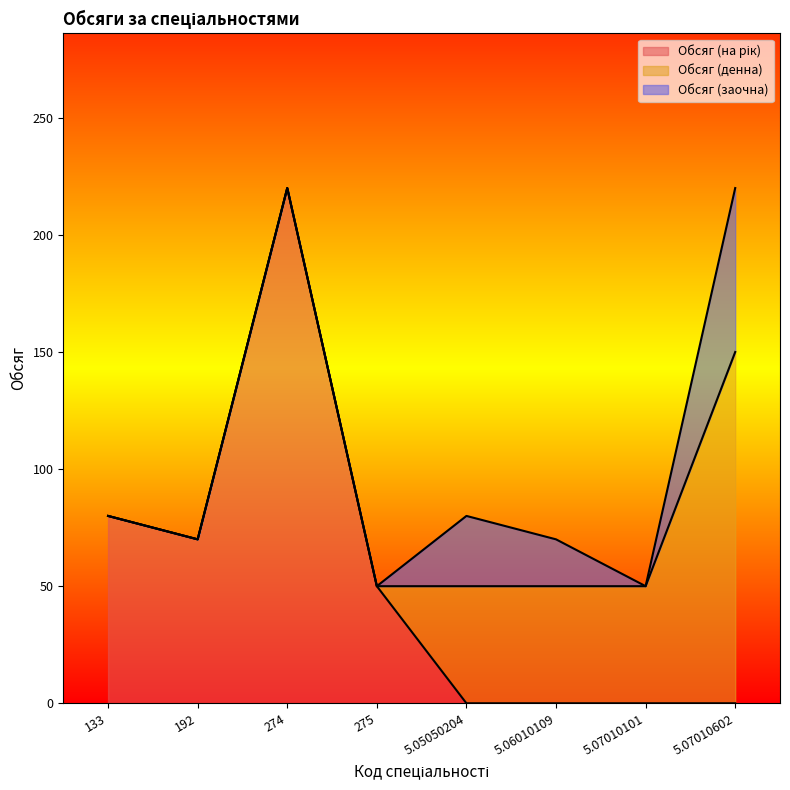

Reading left to right, what are all the values shown in this chart?

Обсяг (на рік): 80	70	220	50	0	0	0	0
Обсяг (денна): 0	0	0	0	50	50	50	150
Обсяг (заочна): 0	0	0	0	30	20	0	70